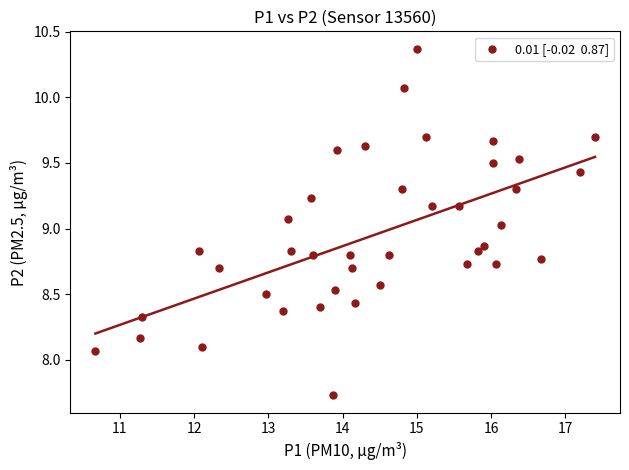

What is the range of Y values (max minus min)?

2.6